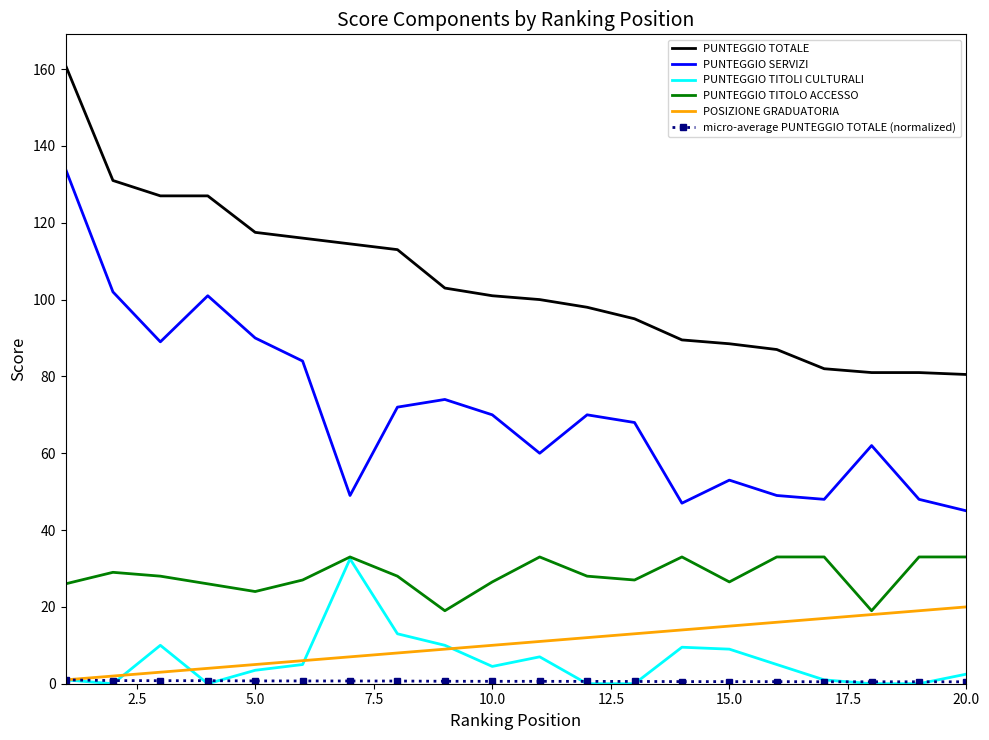

Which series has the largest total across all categories?

PUNTEGGIO TOTALE